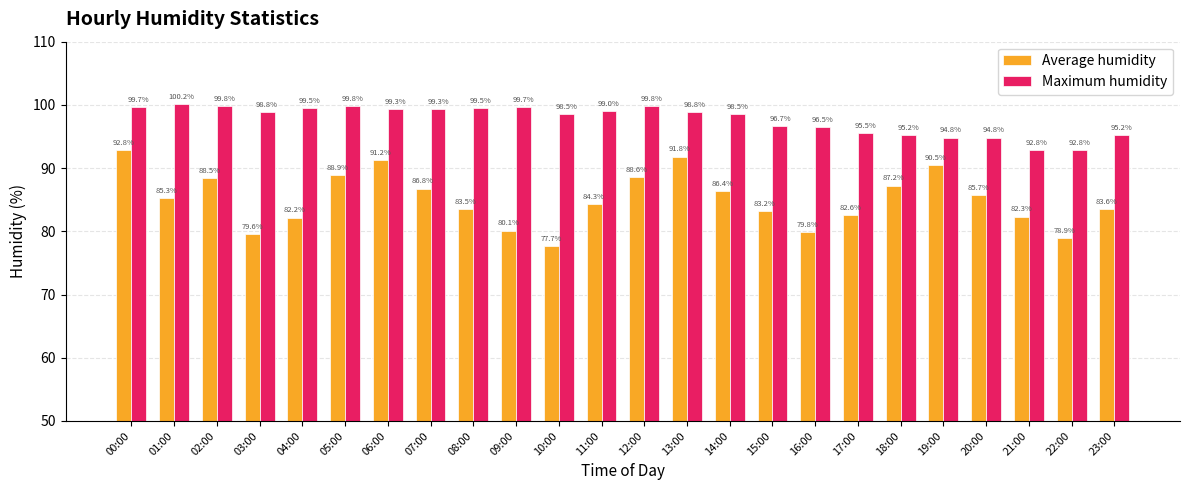

At which label does Maximum humidity first exceed 98?

00:00